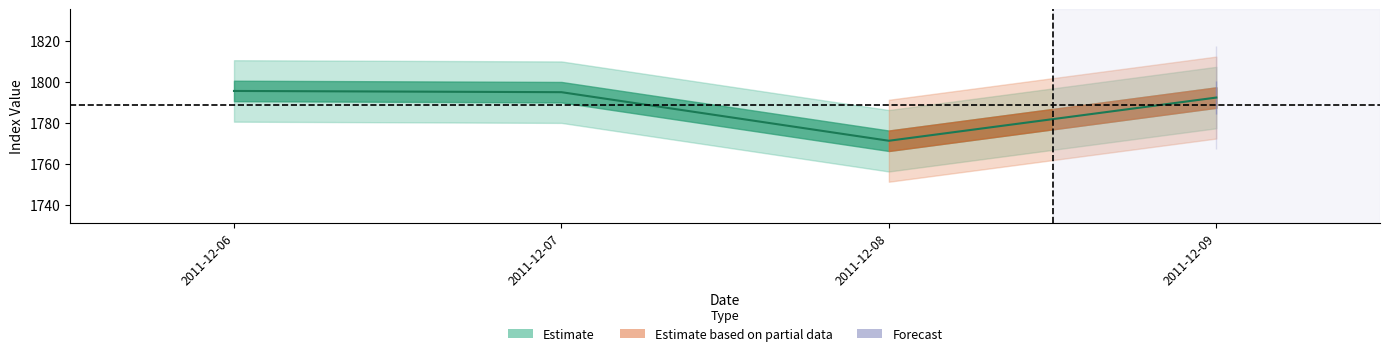

Does the chart have visible grid lines?

No